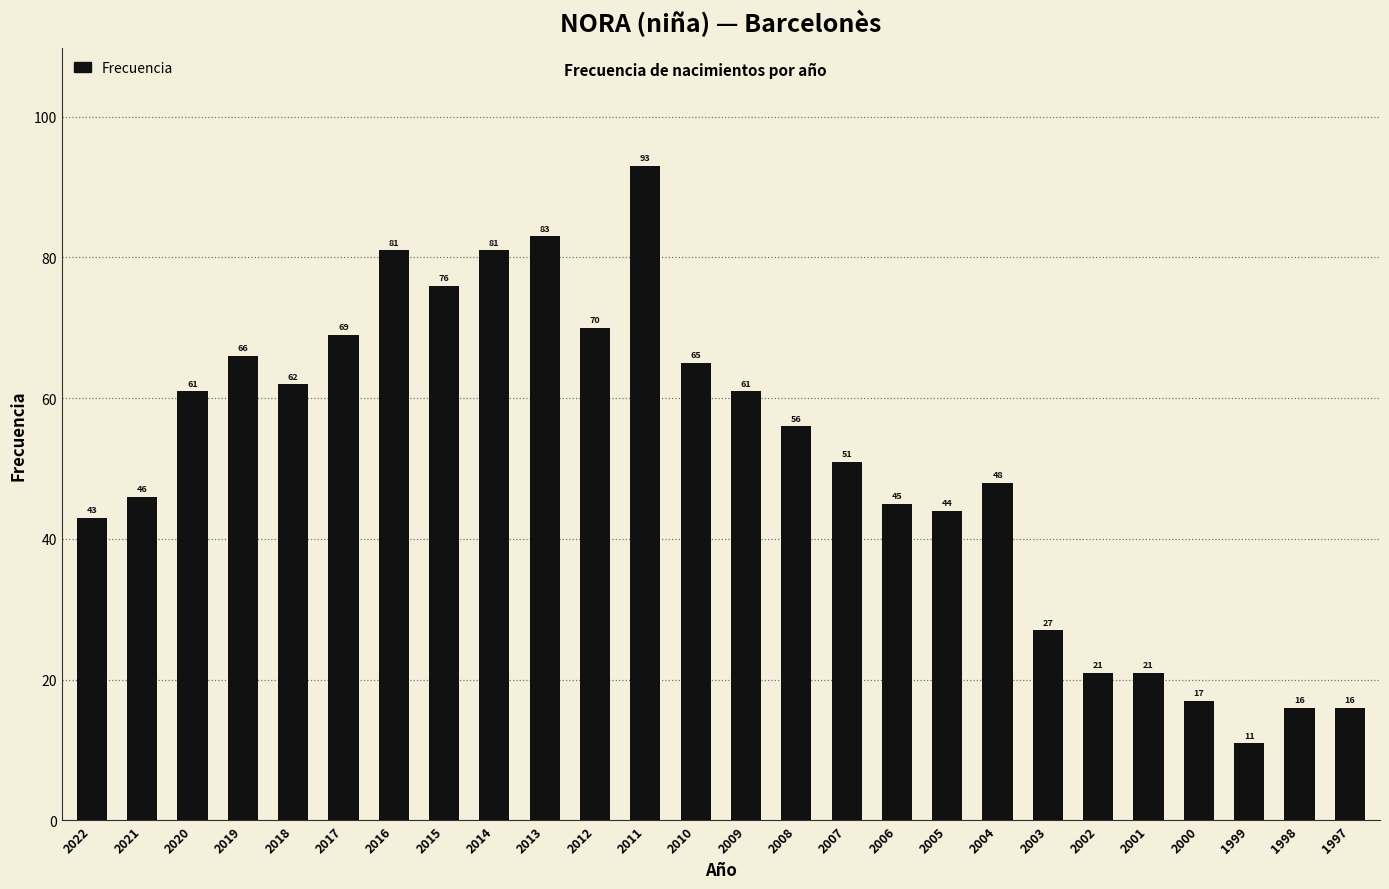

Reading left to right, extract all data points from this chart.

43	46	61	66	62	69	81	76	81	83	70	93	65	61	56	51	45	44	48	27	21	21	17	11	16	16